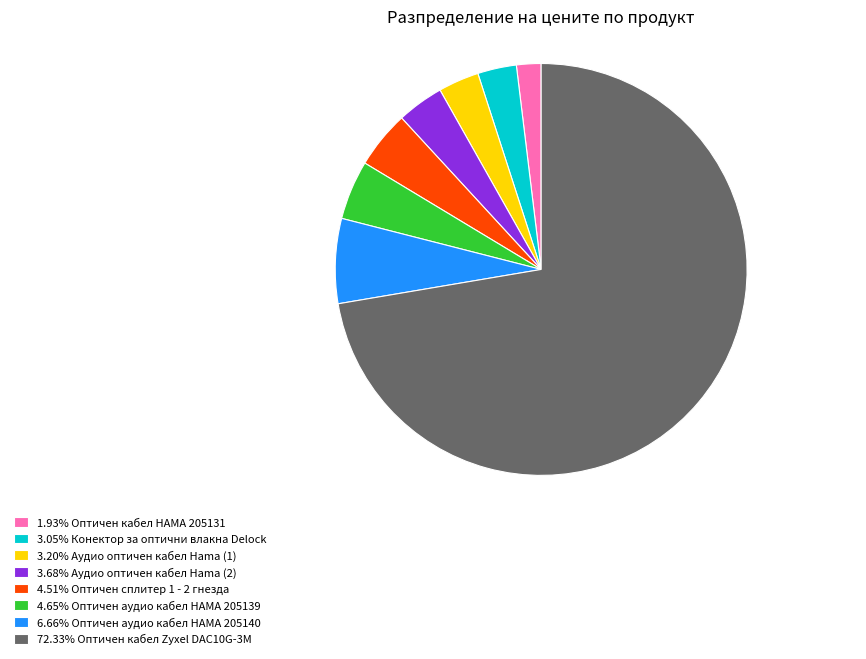

Is there any slice that represents more than half of the pie?

Yes